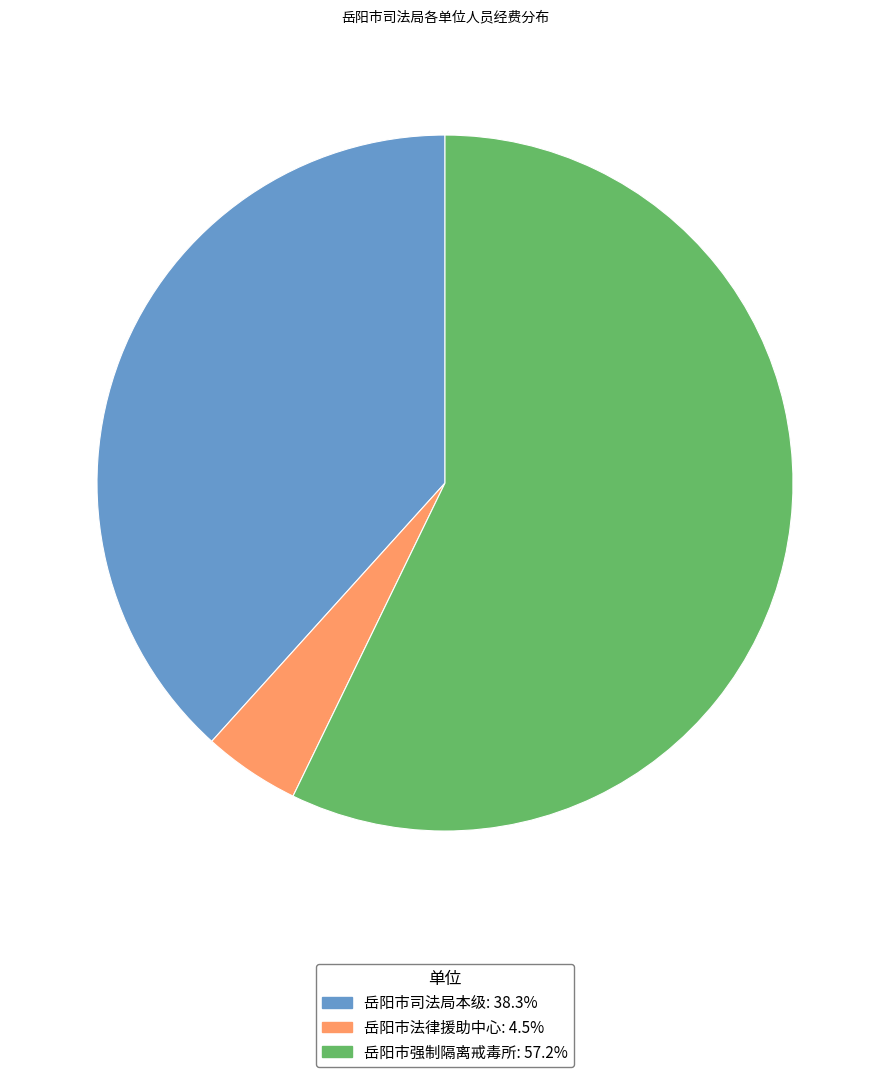

Rank the categories by value from lowest to highest.

岳阳市法律援助中心, 岳阳市司法局本级, 岳阳市强制隔离戒毒所